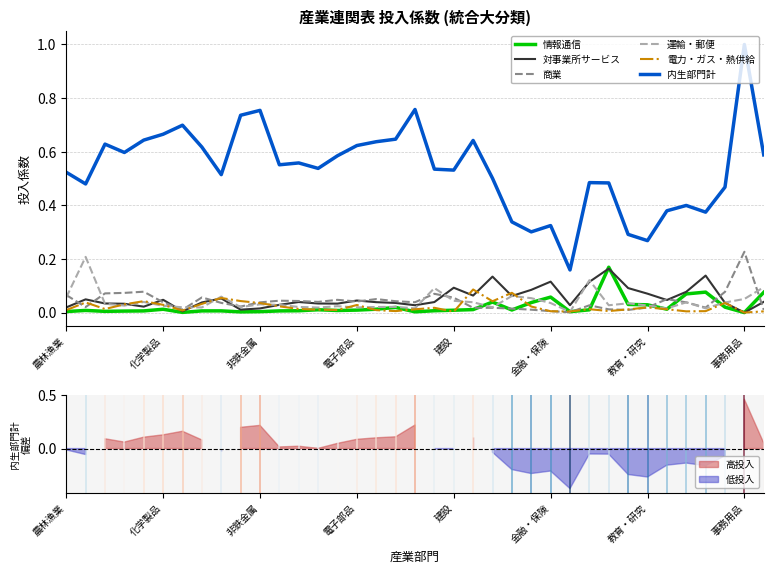

True or false: 内生部門計 and 電力・ガス・熱供給 intersect in this chart.

False